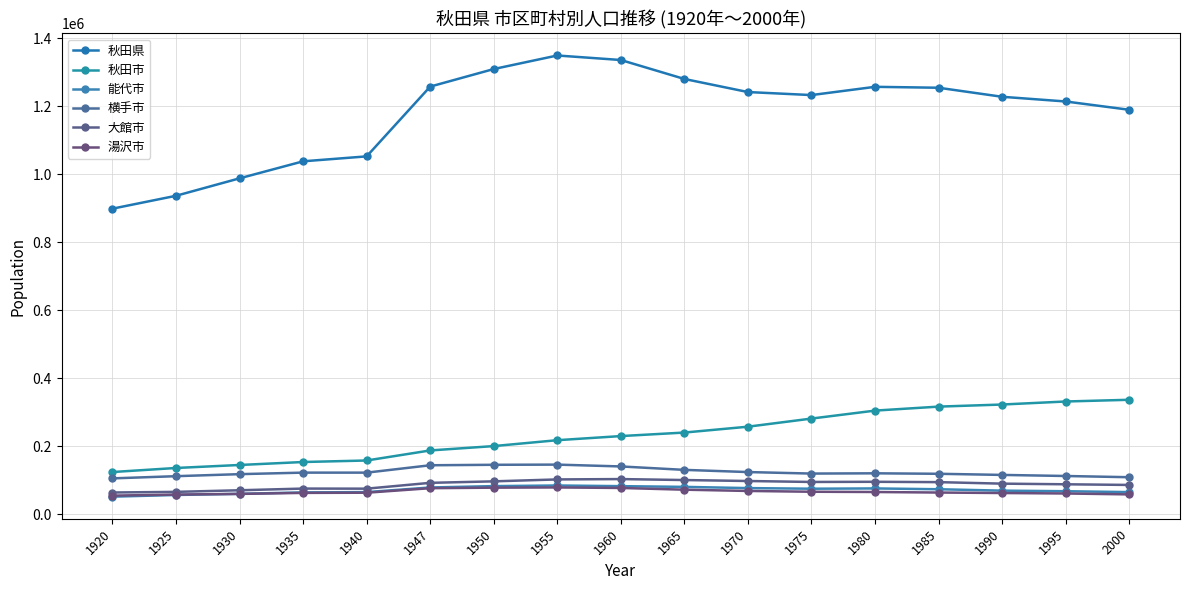

How many data points in 能代市 are less than 73649?

8